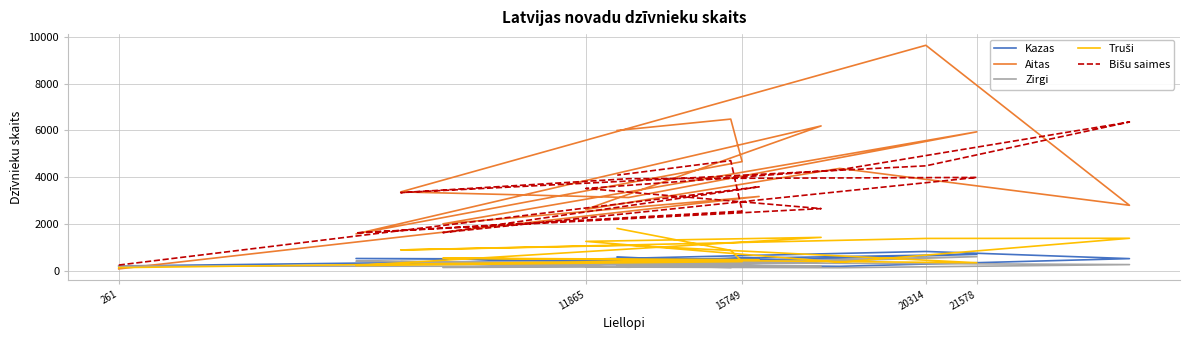

How many interior local peaks does the Aitas series have?

6